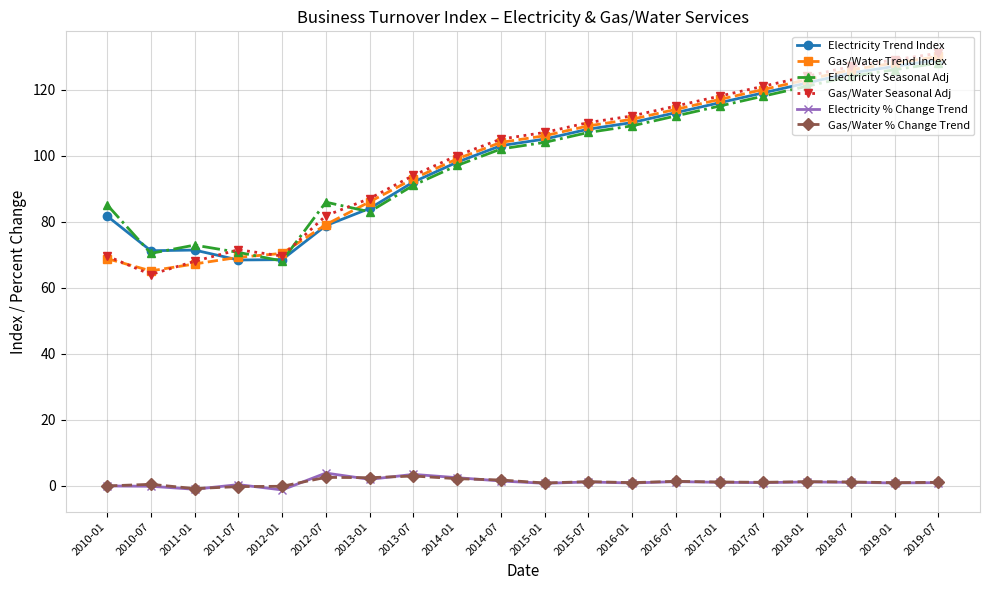

What is the label of the 6th point from the right?

2017-01